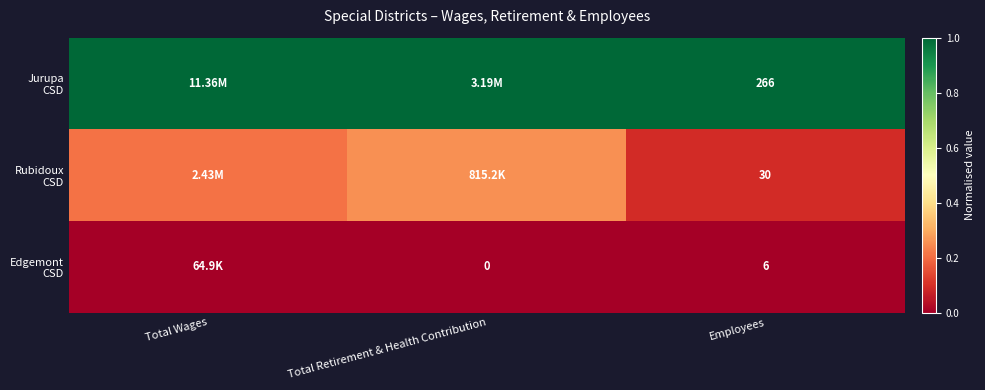

Is the value of Jurupa CSD at Employees greater than the value of Rubidoux CSD at Employees?

Yes